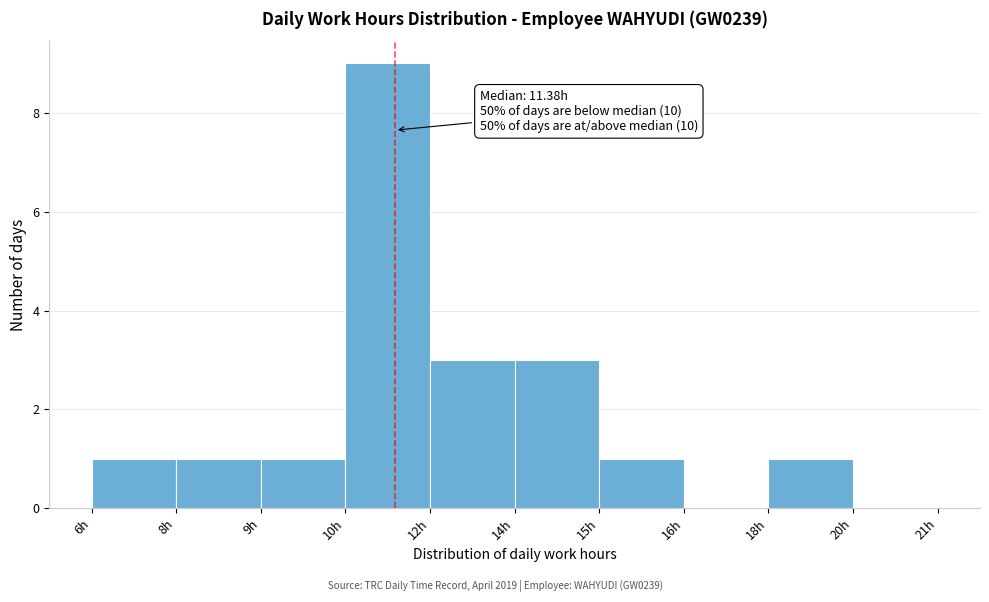

Reading left to right, list all the values displayed in this chart.

6h=1	8h=1	9h=1	10h=9	12h=3	14h=3	15h=1	16h=0	18h=1	20h=0